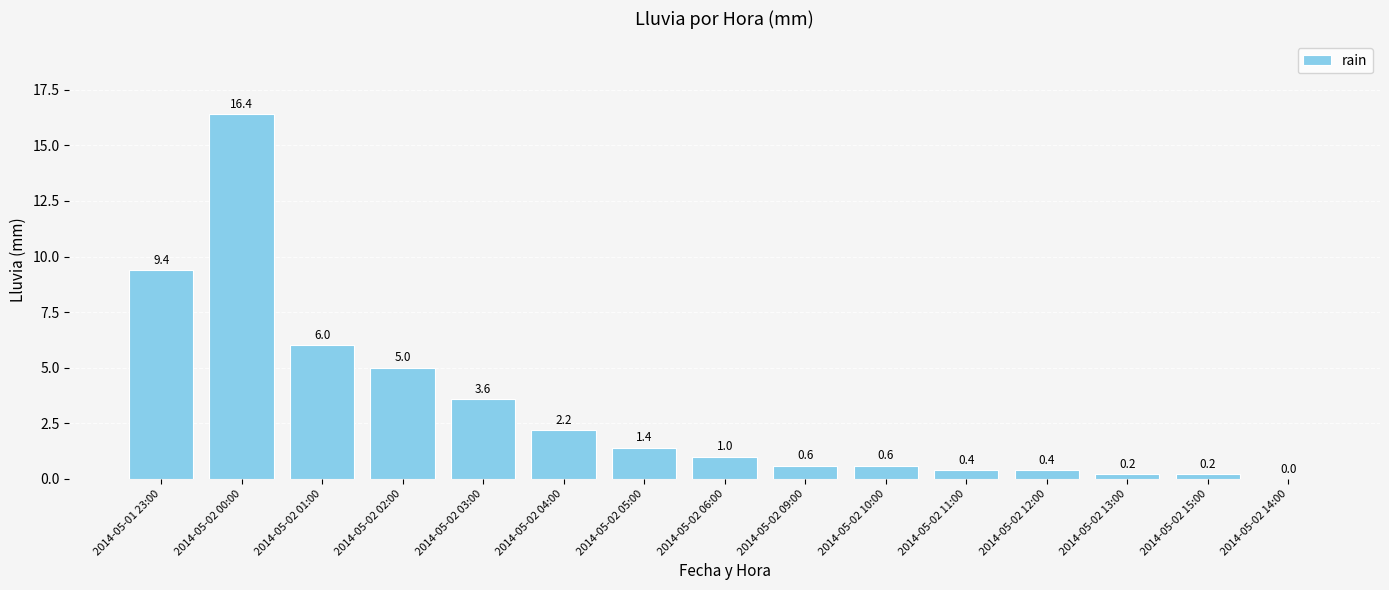

At which category does the chart reach its peak across all series?

2014-05-02 00:00